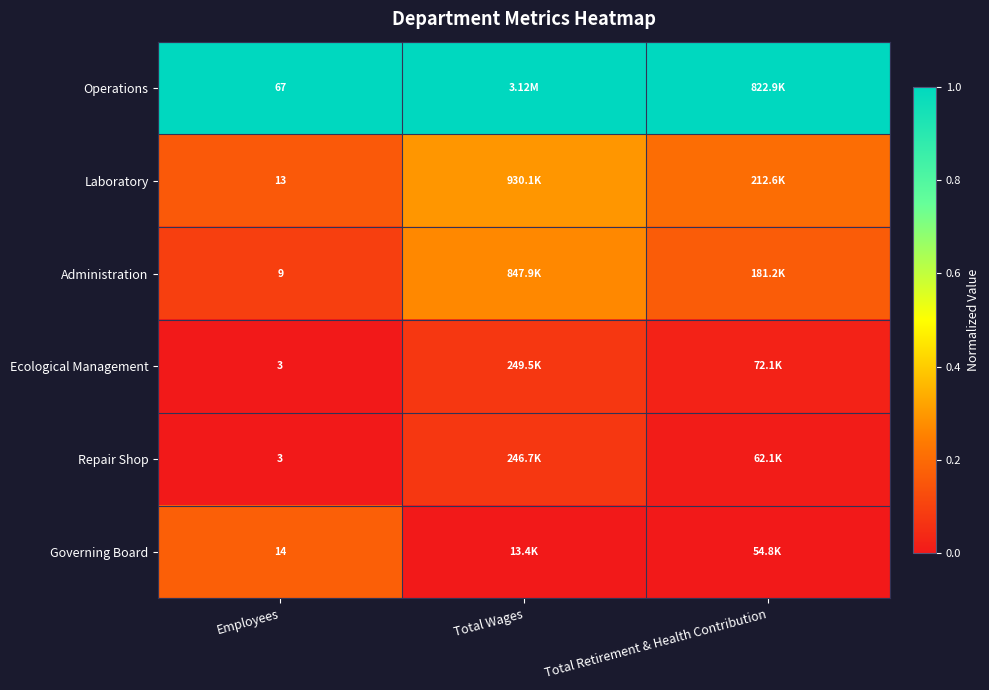

The Repair Shop series shows 0.0 at Employees. True or false?

False